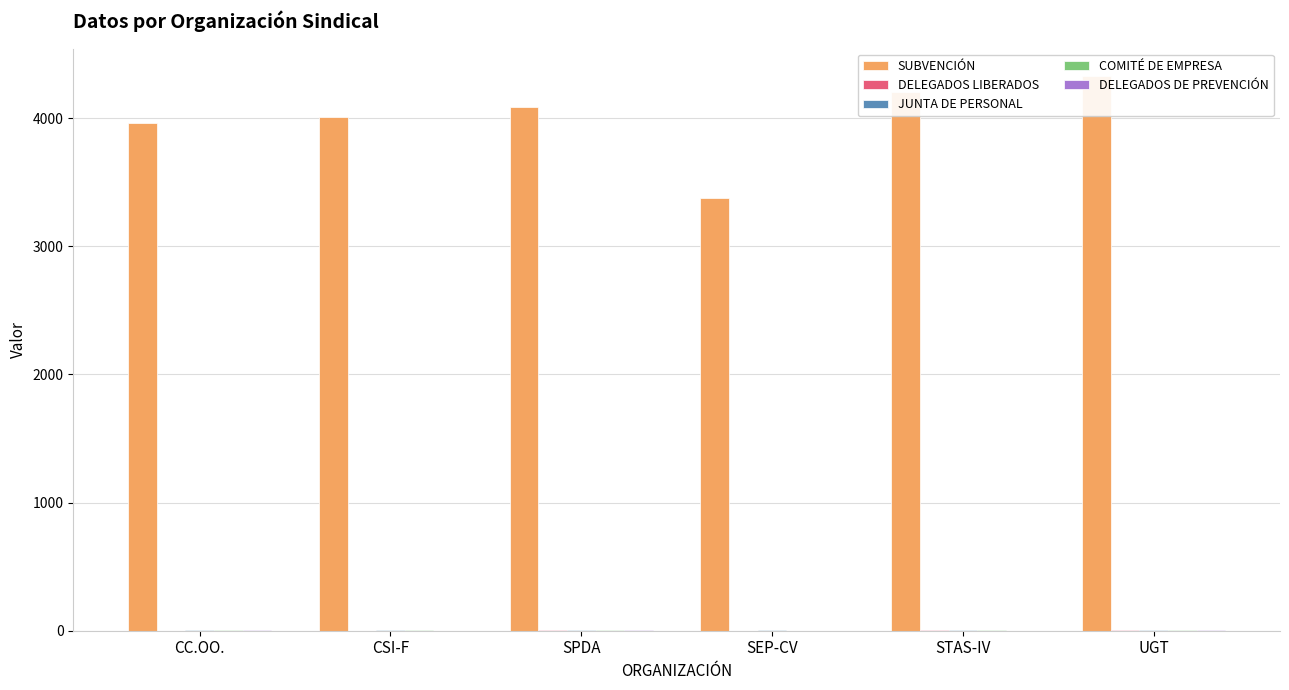

What is the total value across all series at UGT?

4339